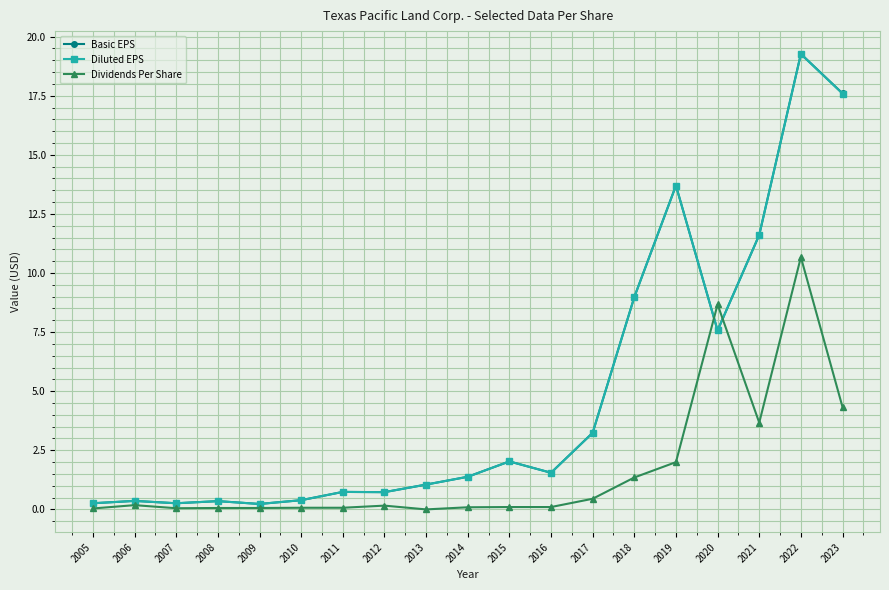

True or false: Dividends Per Share has more than 0 points higher than both neighbors.

True